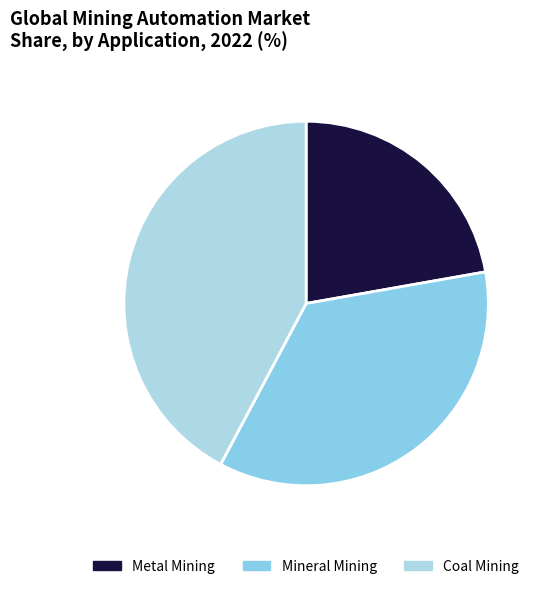

What is the largest slice in the pie chart?

Coal Mining